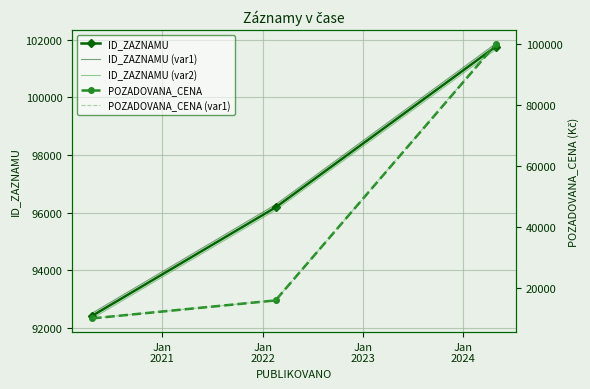

What is the maximum value for POZADOVANA_CENA (var1)?

100200.0